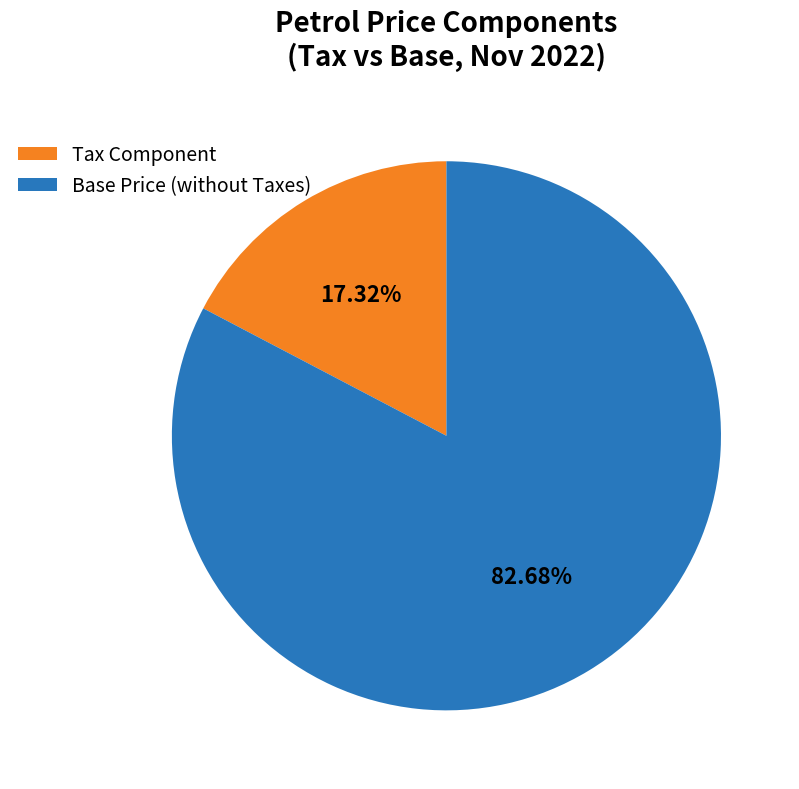

Rank the categories by value from highest to lowest.

Base Price (without Taxes), Tax Component